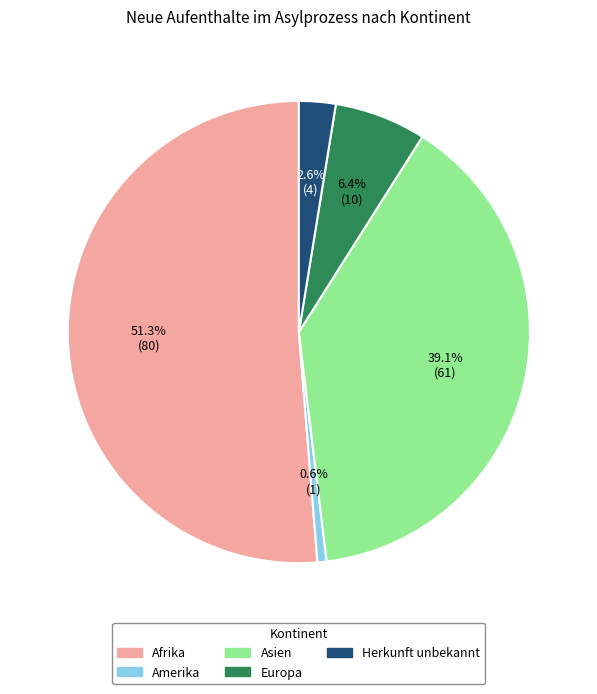

To the nearest percent, what is the average slice percentage?

20%